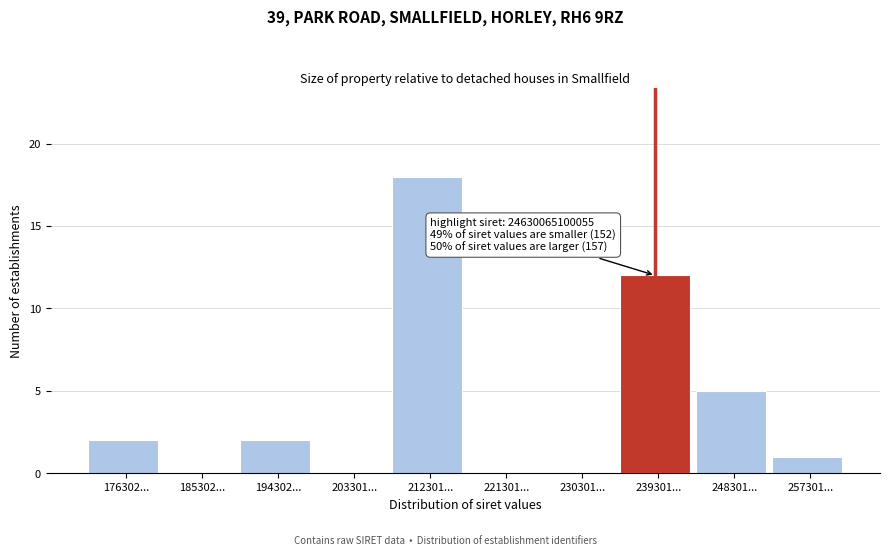

Reading left to right, extract all data points from this chart.

176302...=2	185302...=0	194302...=2	203301...=0	212301...=18	221301...=0	230301...=0	239301...=12	248301...=5	257301...=1